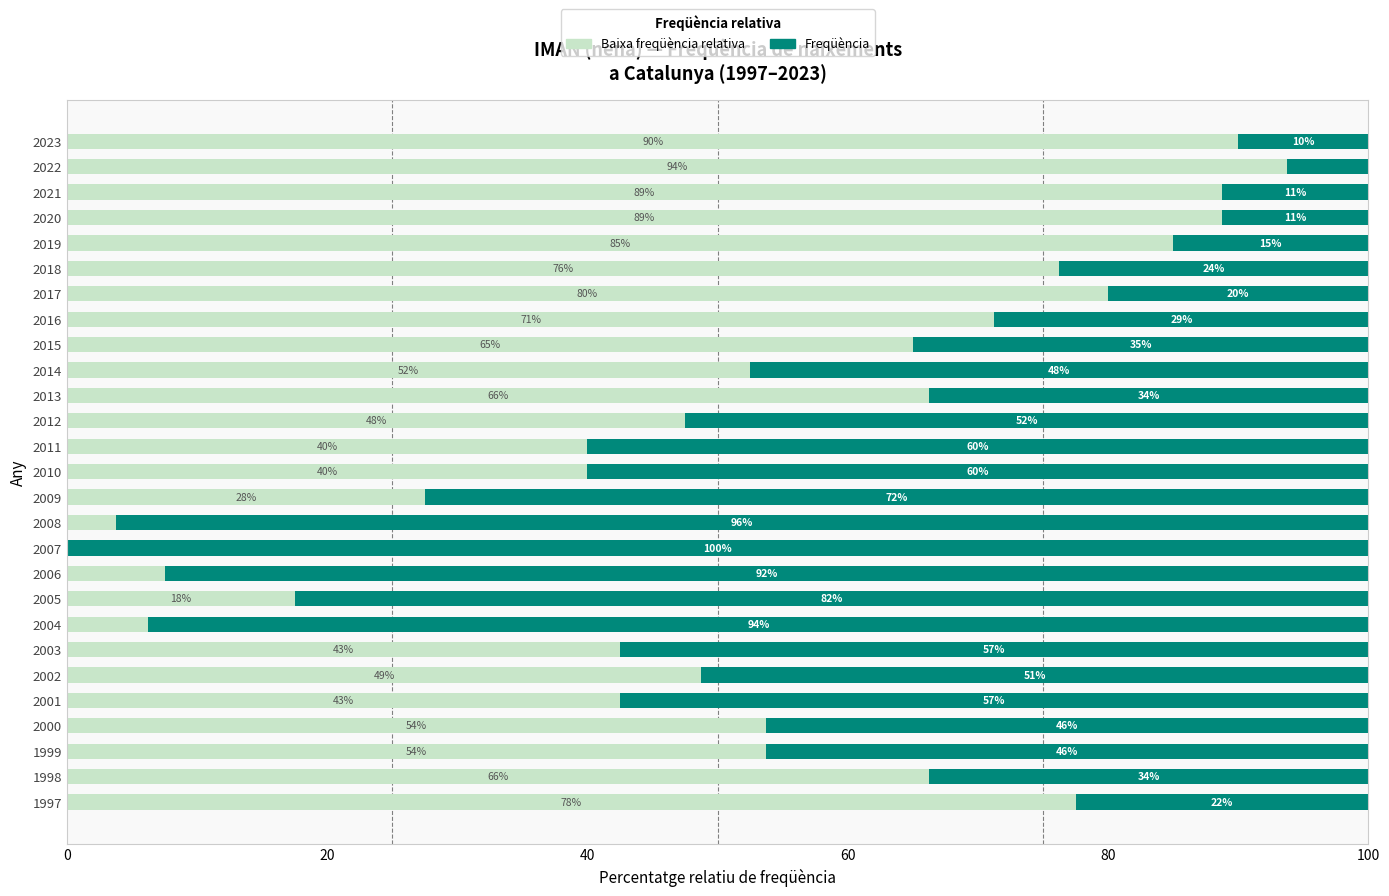

True or false: Baixa freqüència relativa has a value of 88.8 at 2020.

True